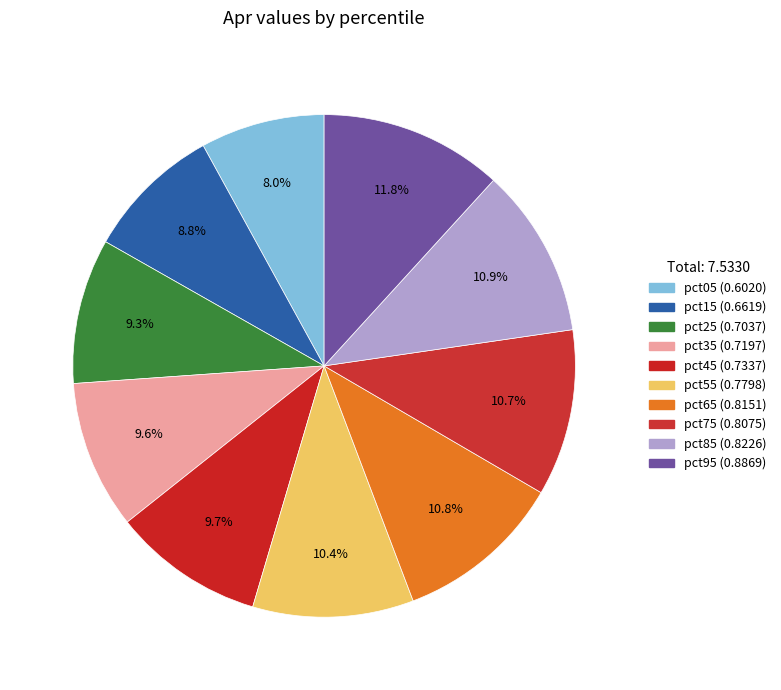

How many segments does this pie chart have?

10